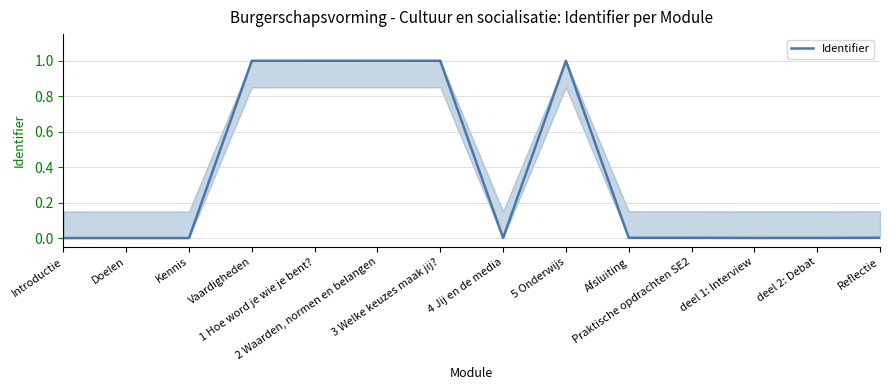

What is the difference between the maximum and minimum values?

1.0